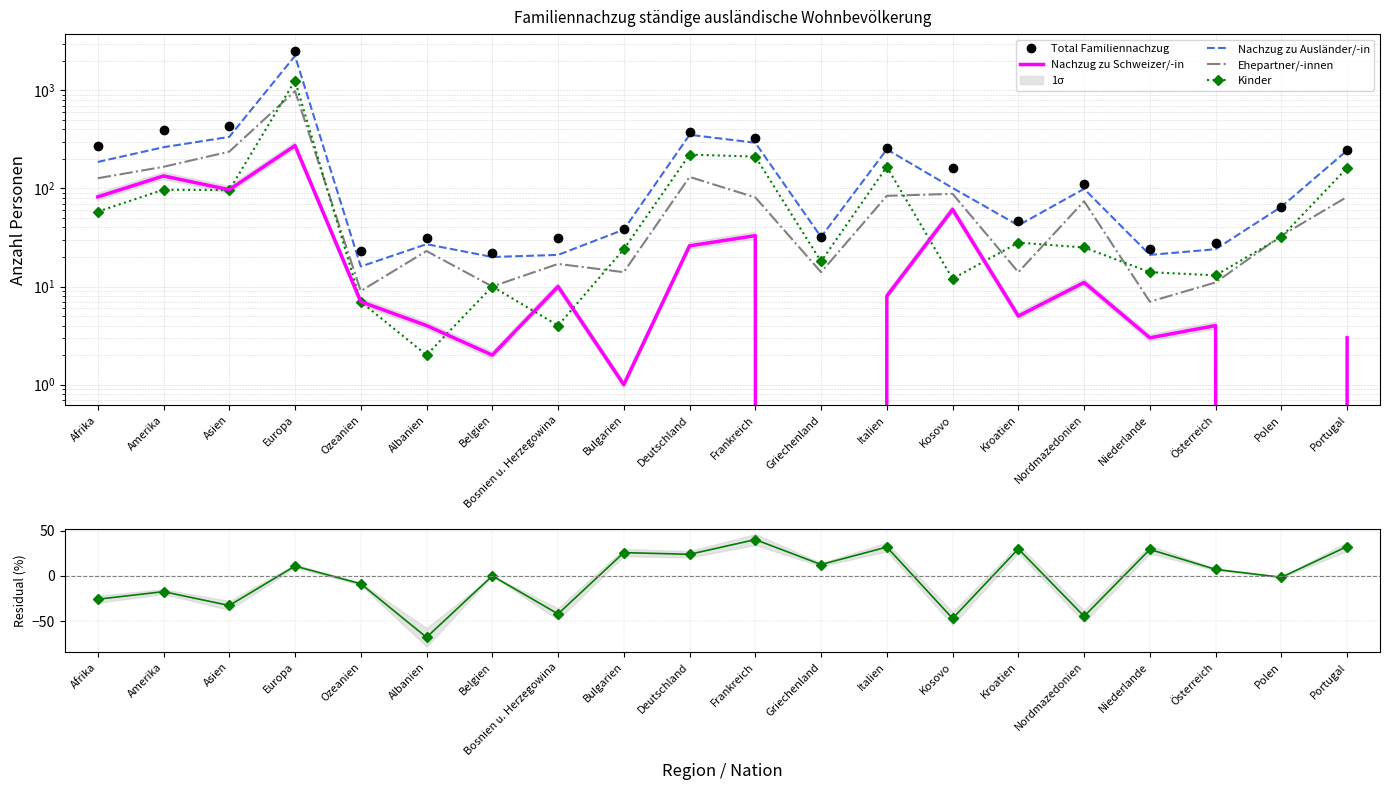

Which series has the widest spread of values?

Total Familiennachzug